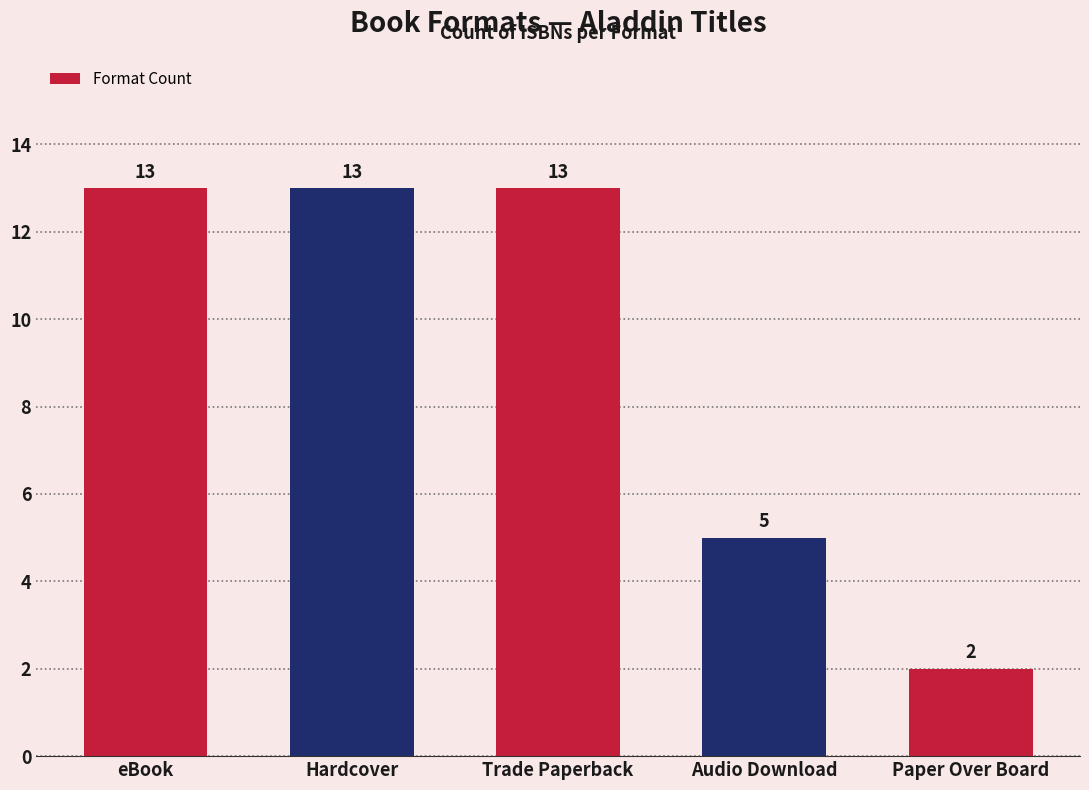

Approximately how many times larger is the value at Audio Download compared to Paper Over Board?

2.5